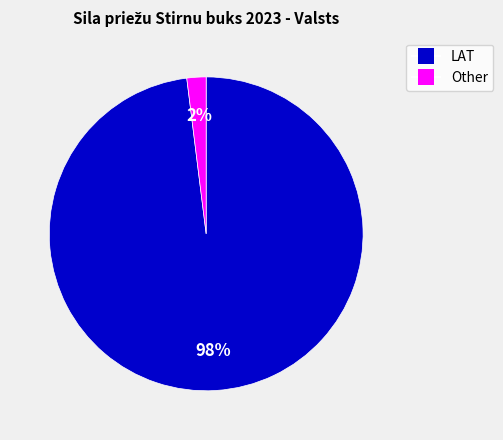

How many slices are in this pie chart?

2